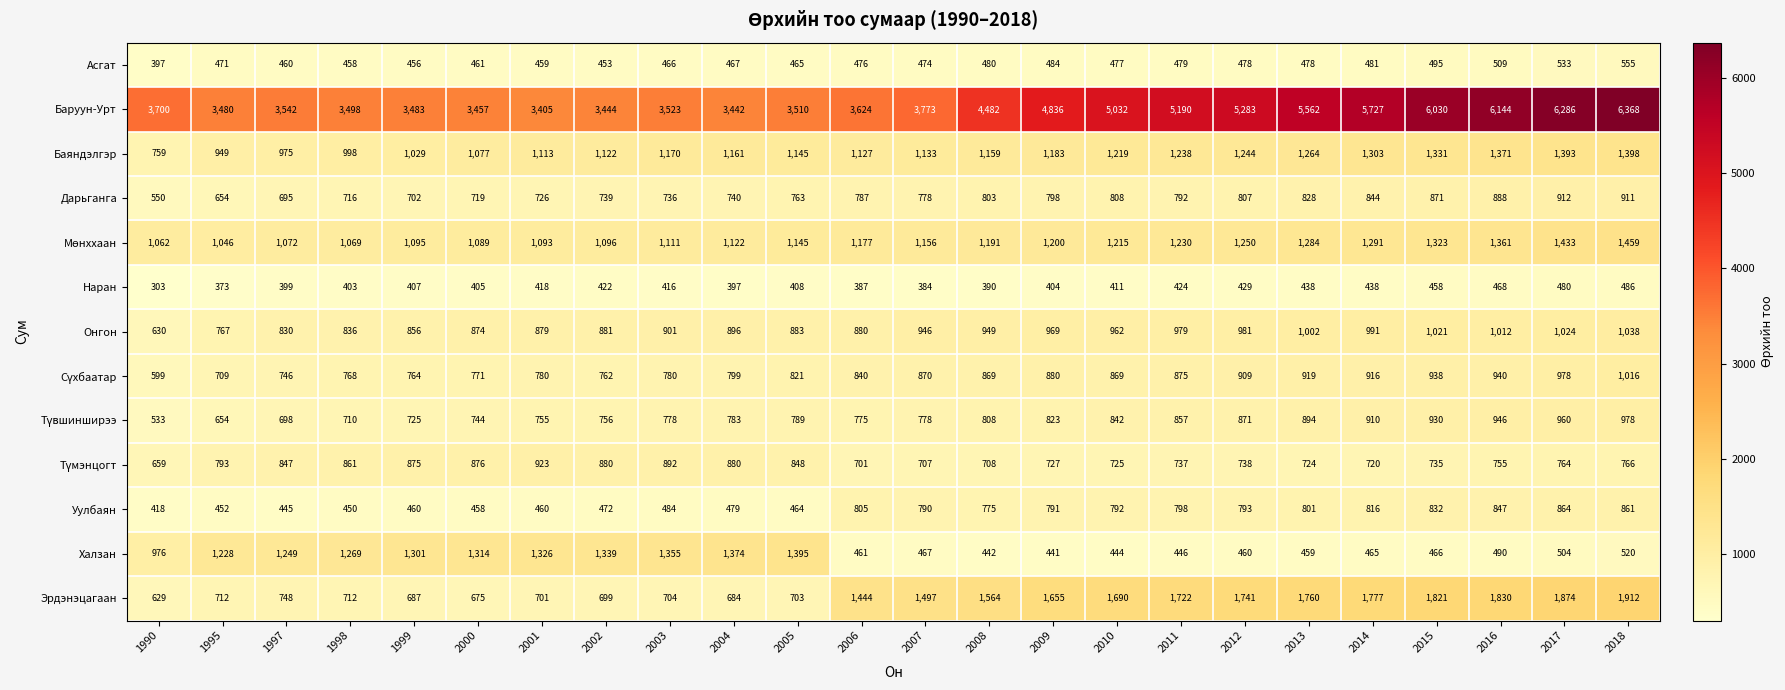

Which series has the widest spread of values?

Баруун-Урт